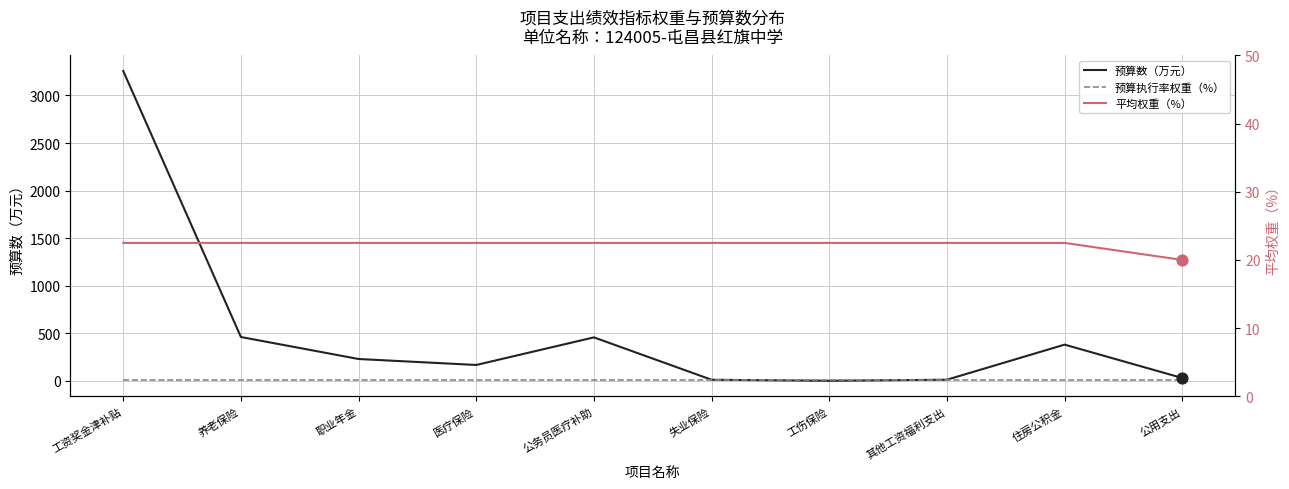

Which series has the widest spread of Y values?

预算数（万元）